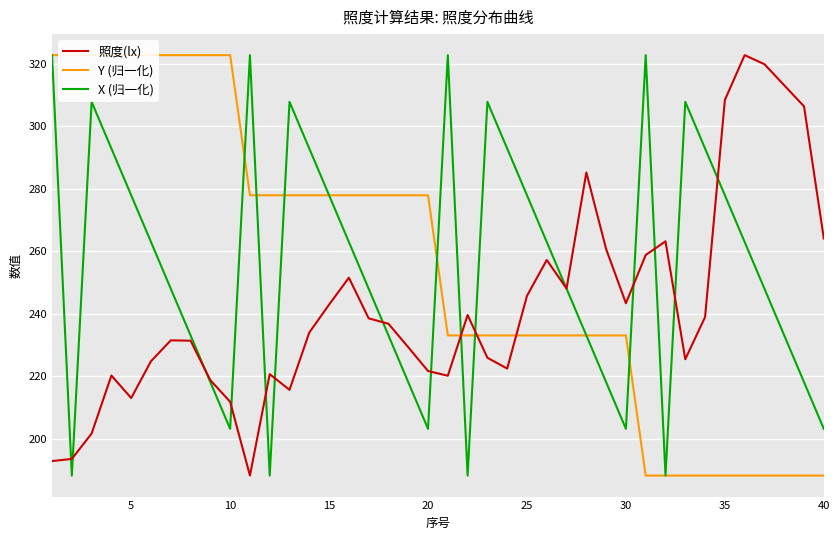

At how many categories does at least one series exceed 222?

40